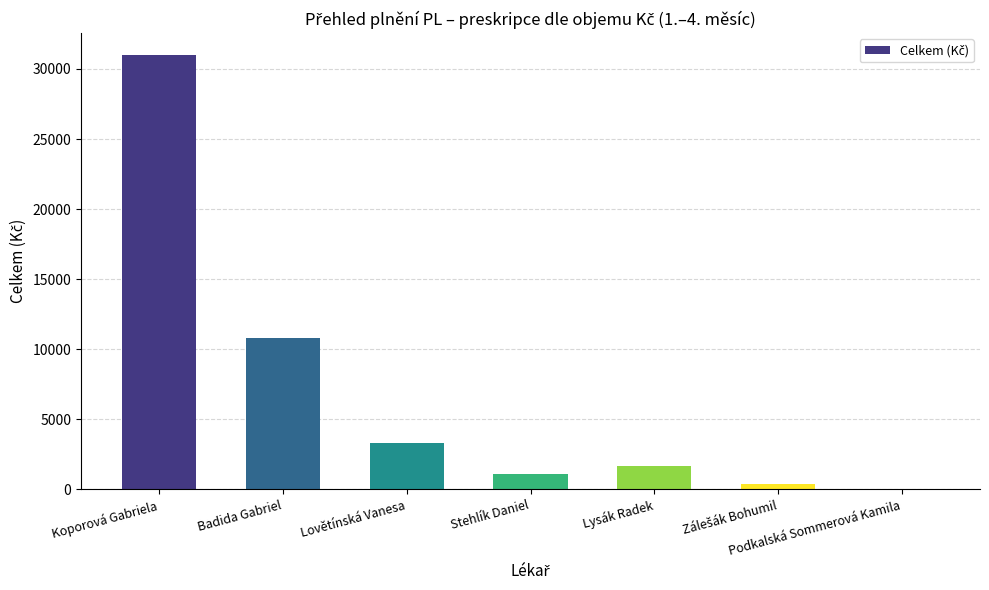

At which label is the value closest to 15510?

Badida Gabriel